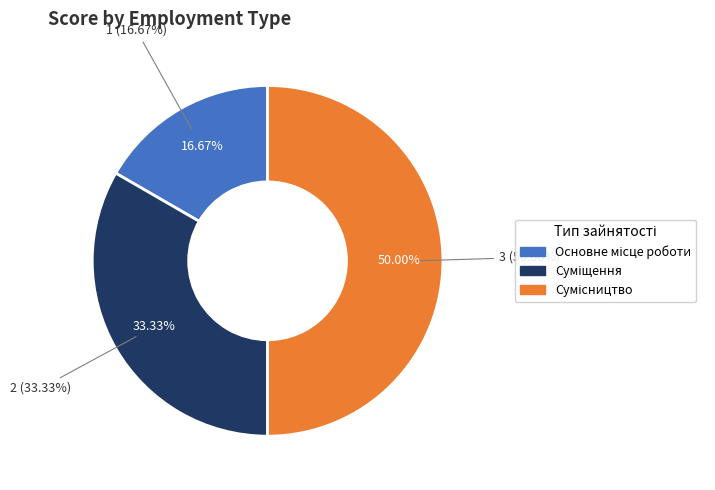

What percentage is NOT represented by Сумісництво?

50.0%